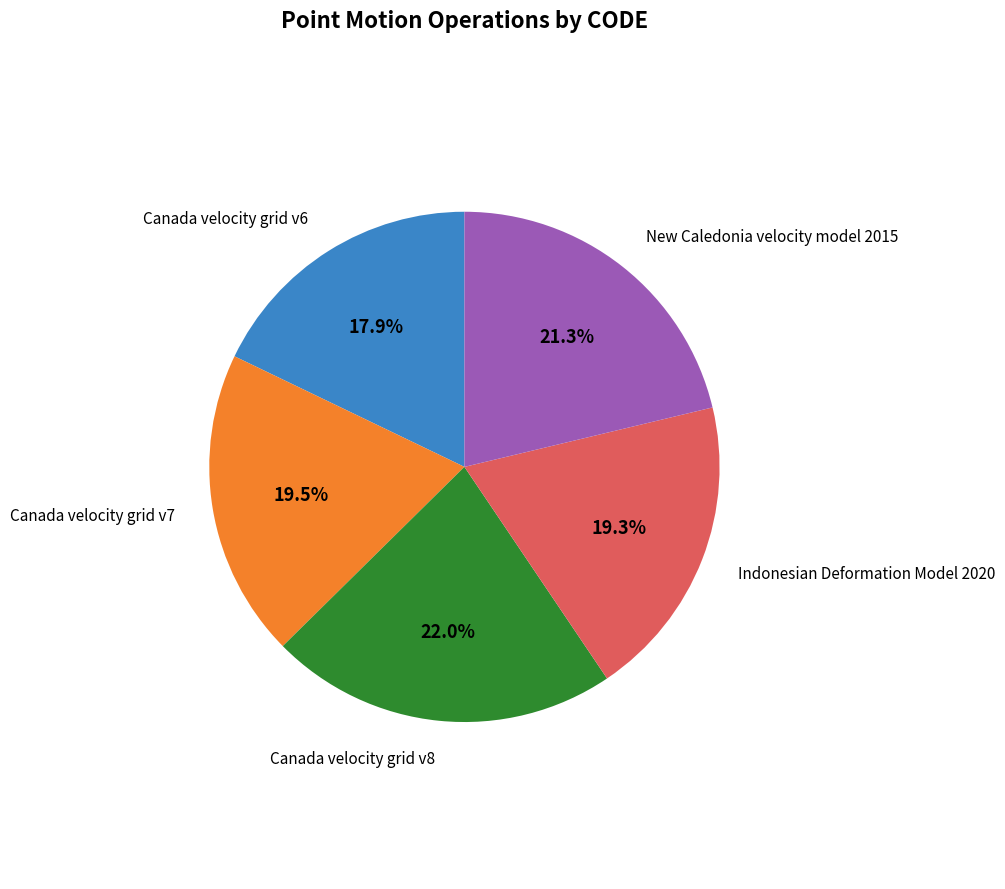

Count the number of slices in the pie.

5